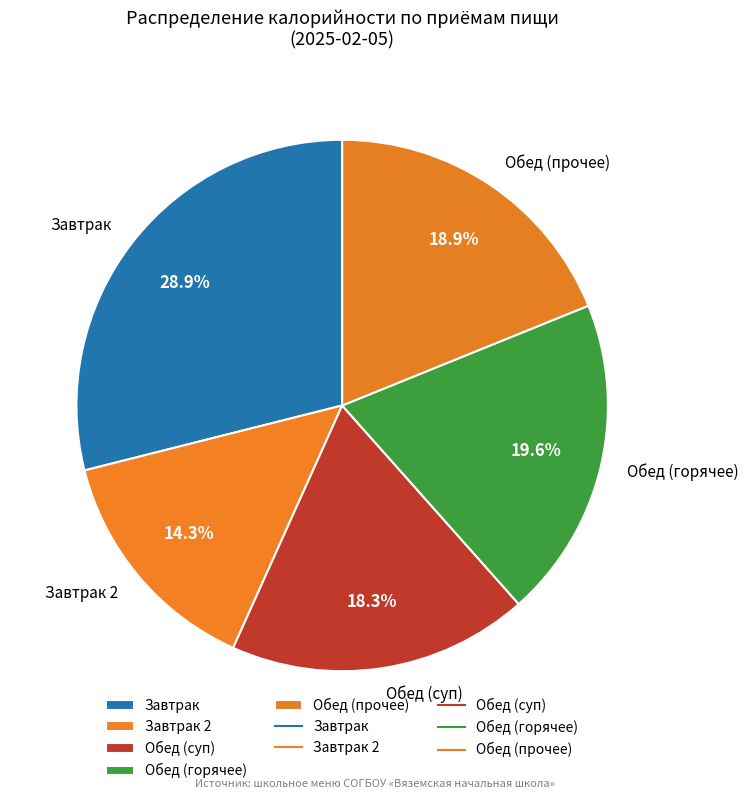

What is the largest slice in the pie chart?

Завтрак